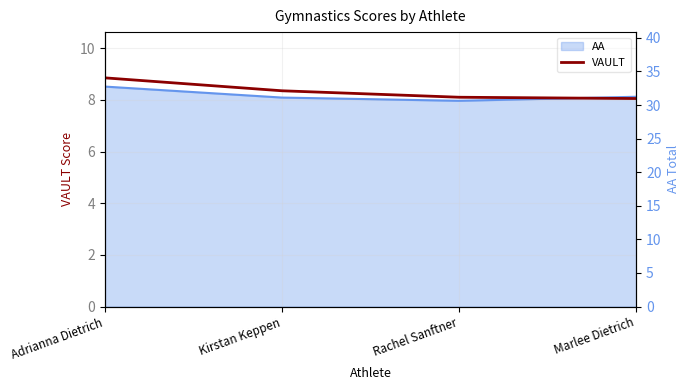

Reading left to right, what are all the values shown in this chart?

VAULT: 8.8	8.3	8.1	8.1
AA (right): 34.0	32.4	31.9	32.5